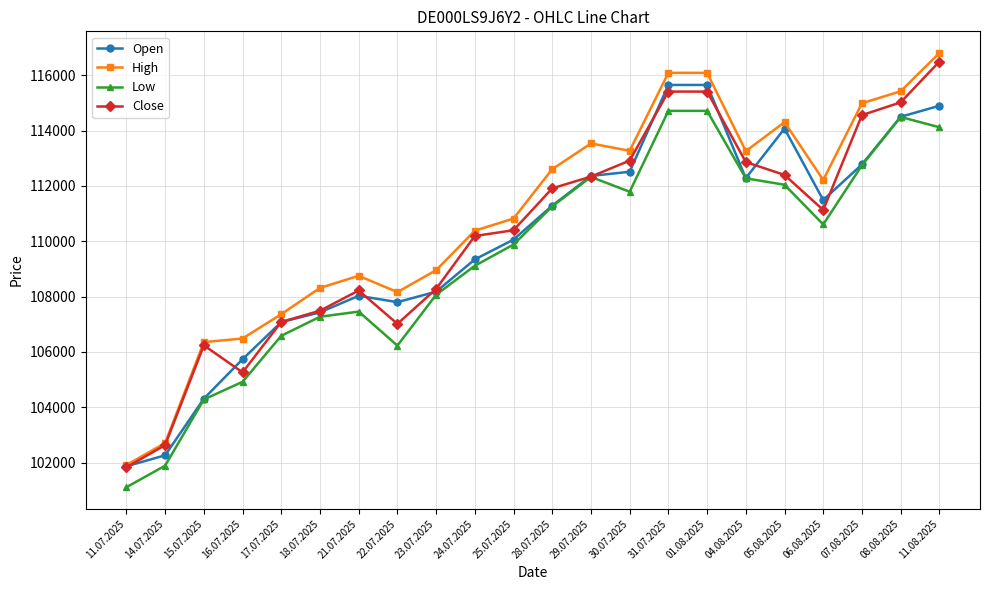

What is the highest value of the Low series?

114713